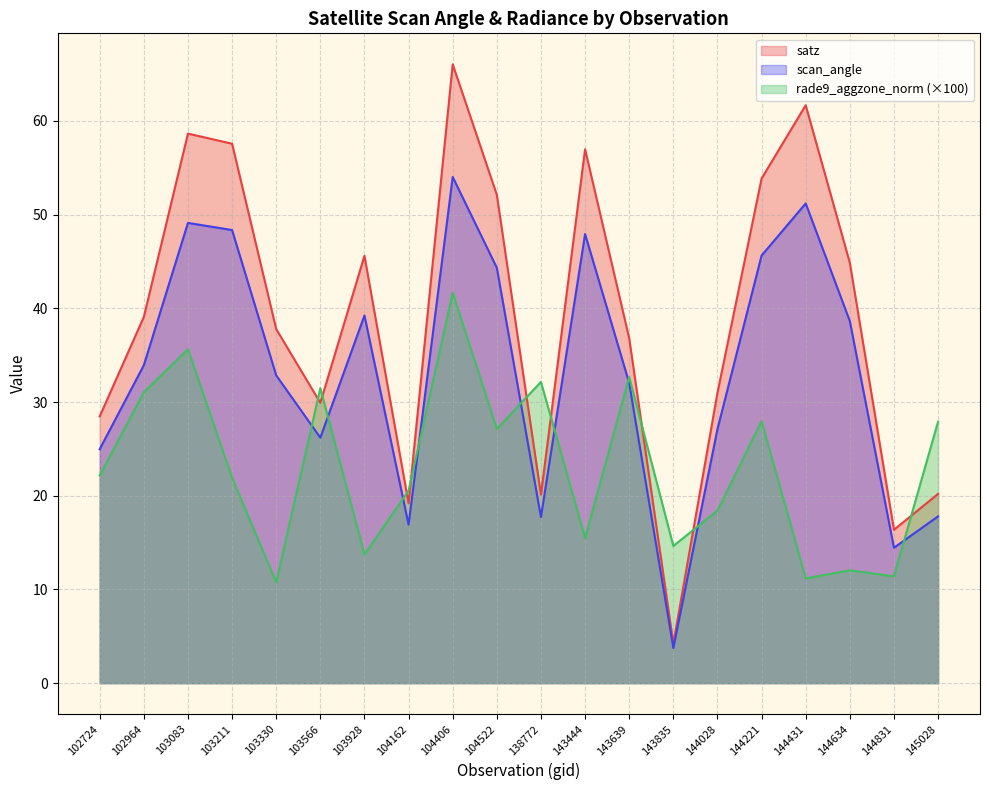

What is the value of the rade9_aggzone_norm point at the 17th from the left?

11.2